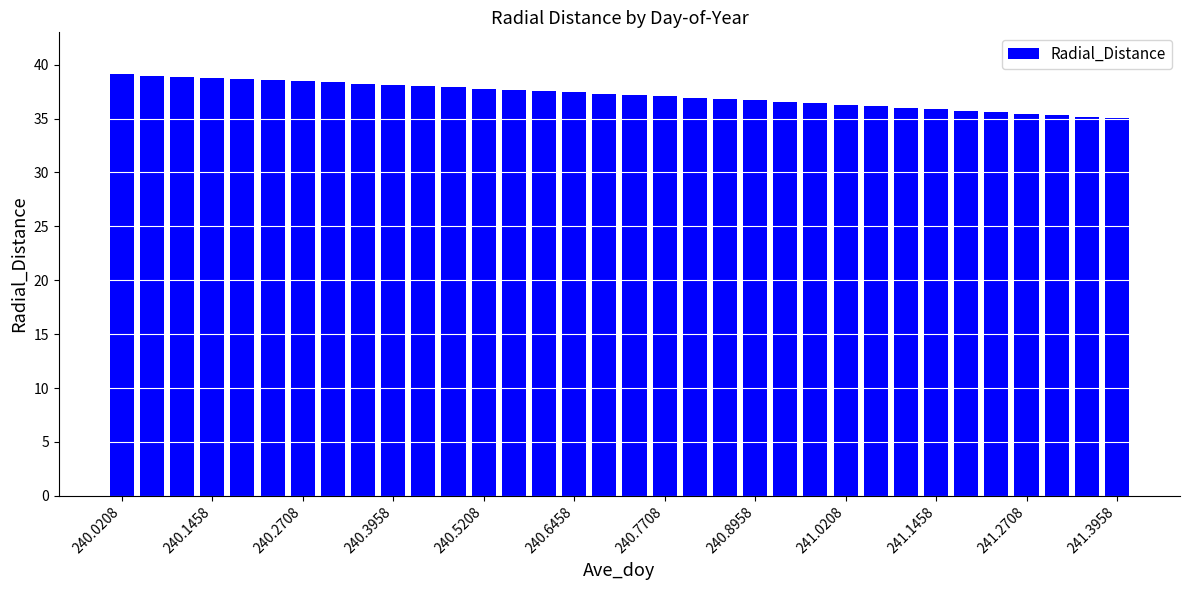

What is the maximum value shown in the chart?

39.1